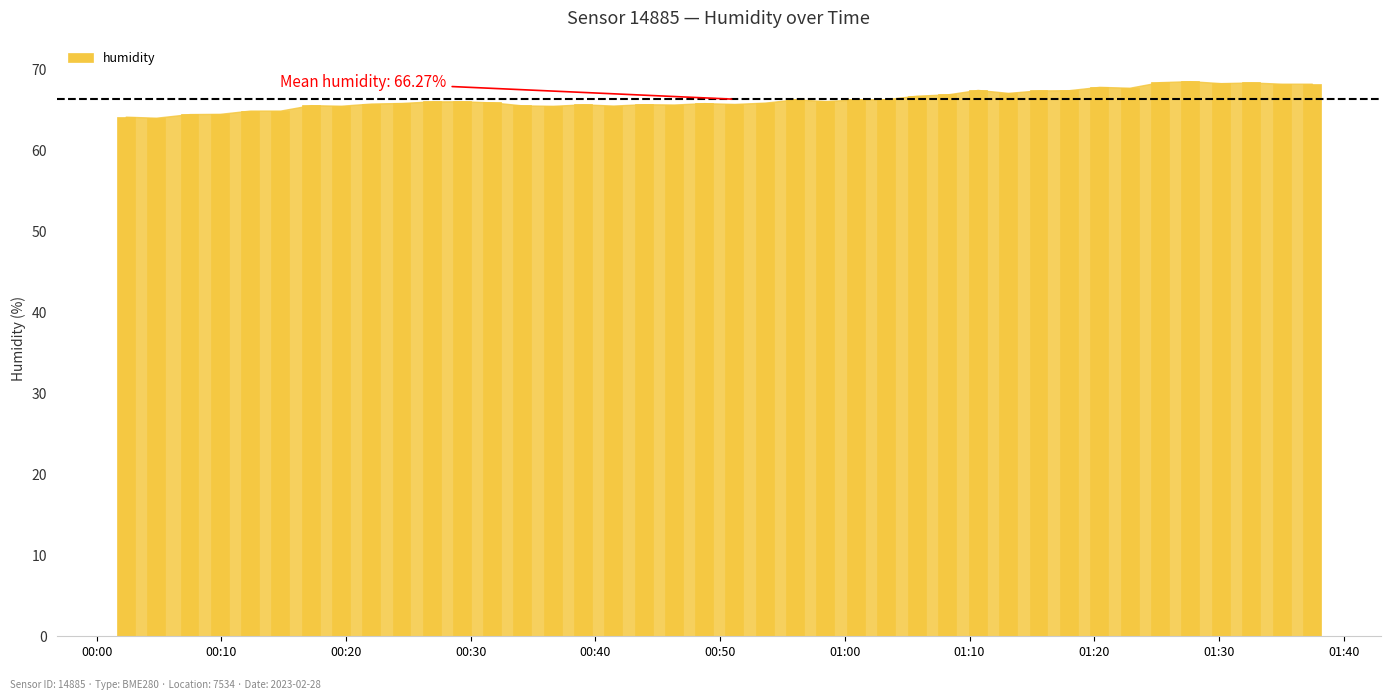

How many distinct data groups are displayed?

1